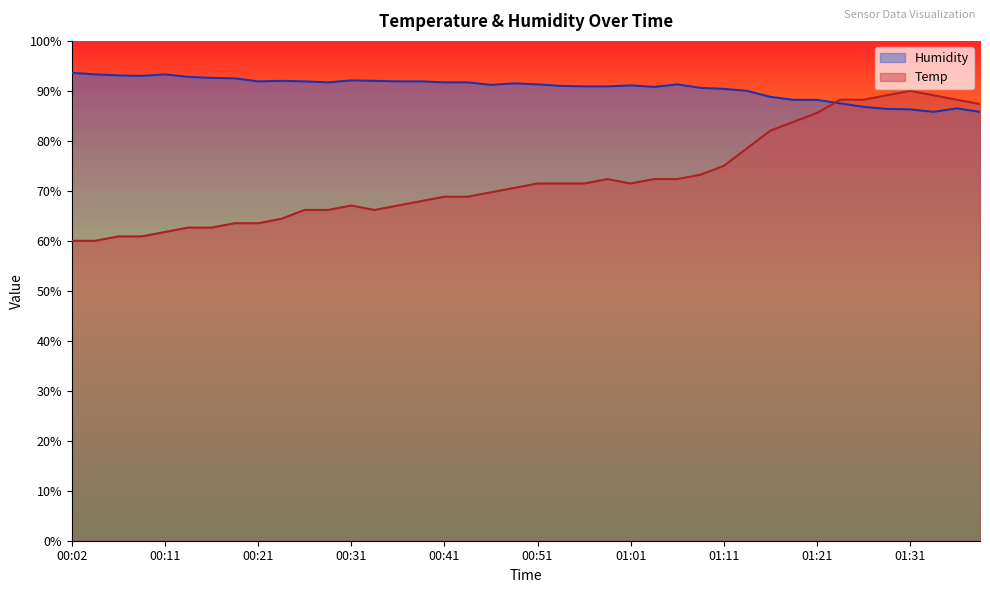

Where is Temp nearest to the value 75?

01:11